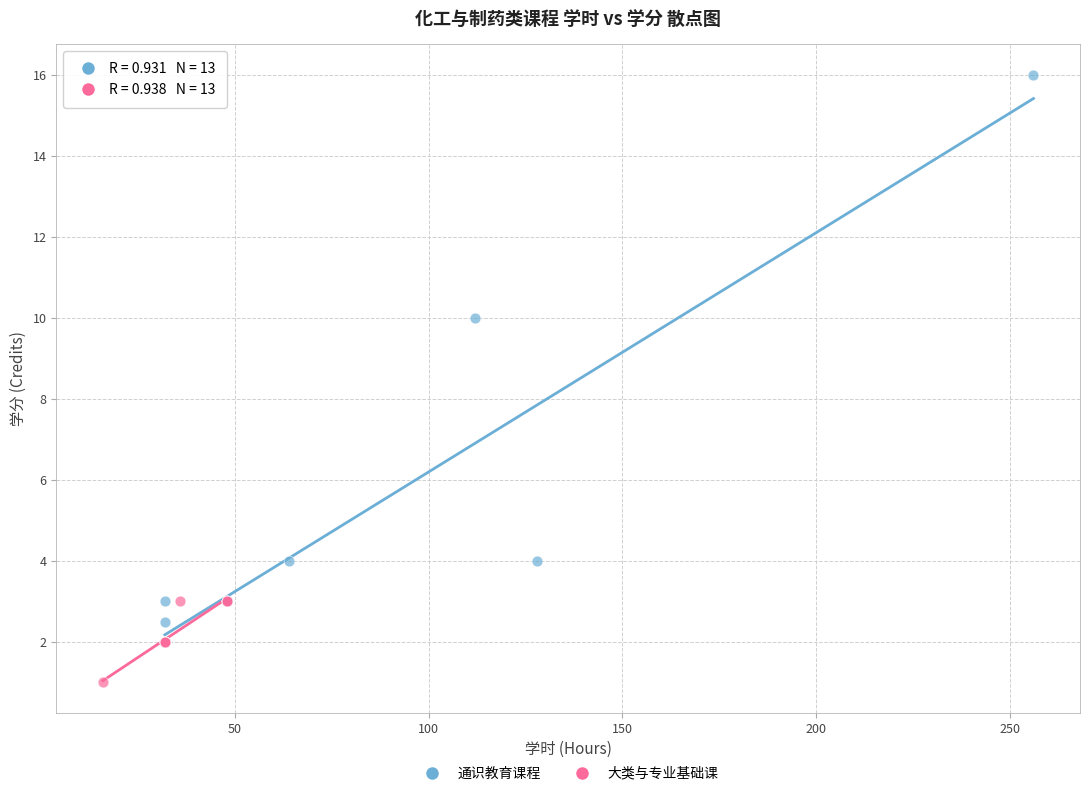

Which series contains the lowest Y value?

大类与专业基础课